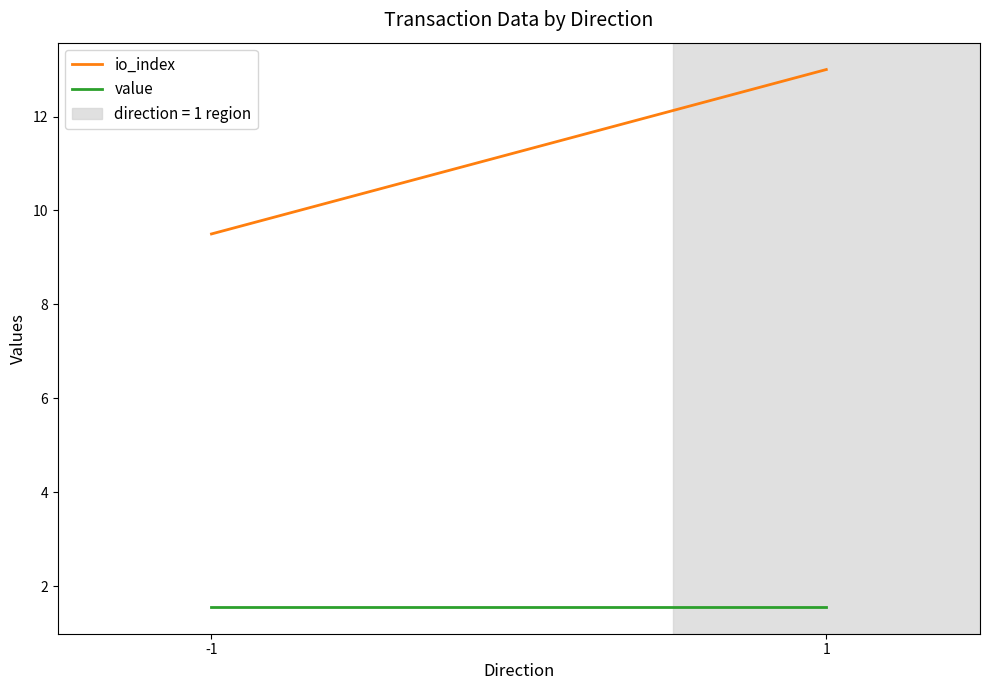

Reading left to right, list all the values displayed in this chart.

io_index: 9.5	13.0
value: 1.6	1.6